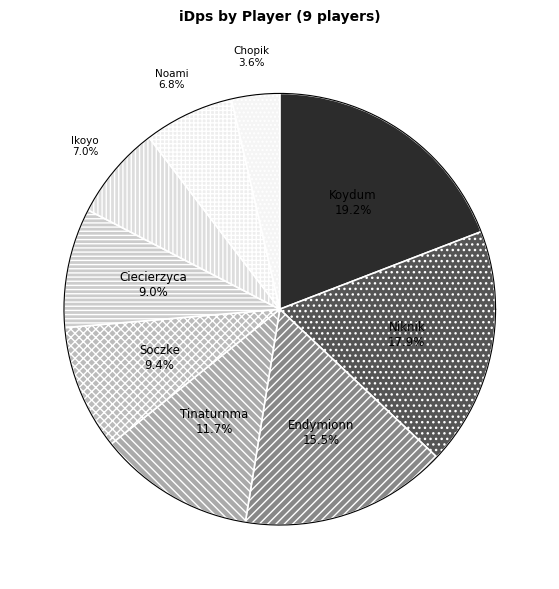

Between Tinaturnma and Ikoyo, which is larger?

Tinaturnma